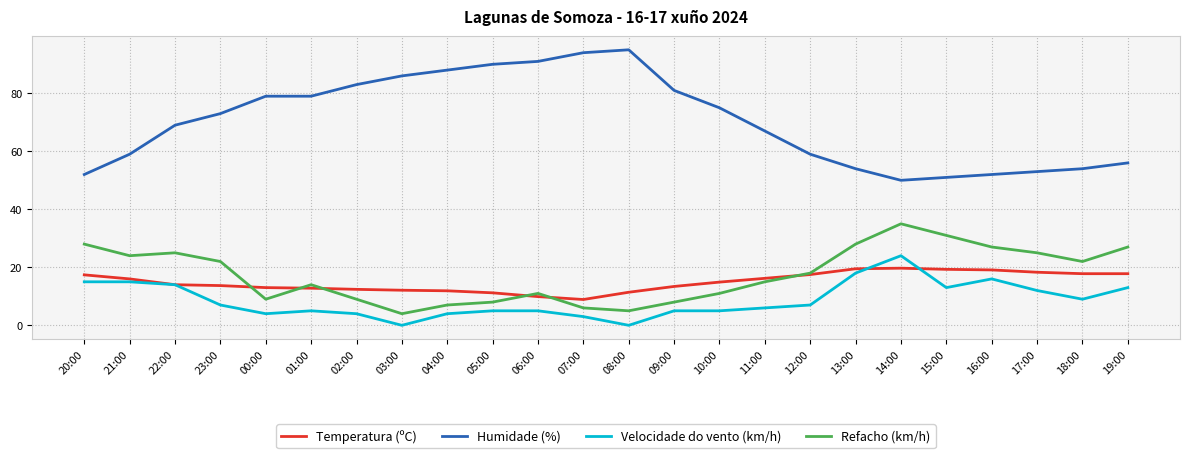

What is the lowest value of the Refacho (km/h) series?

4.0